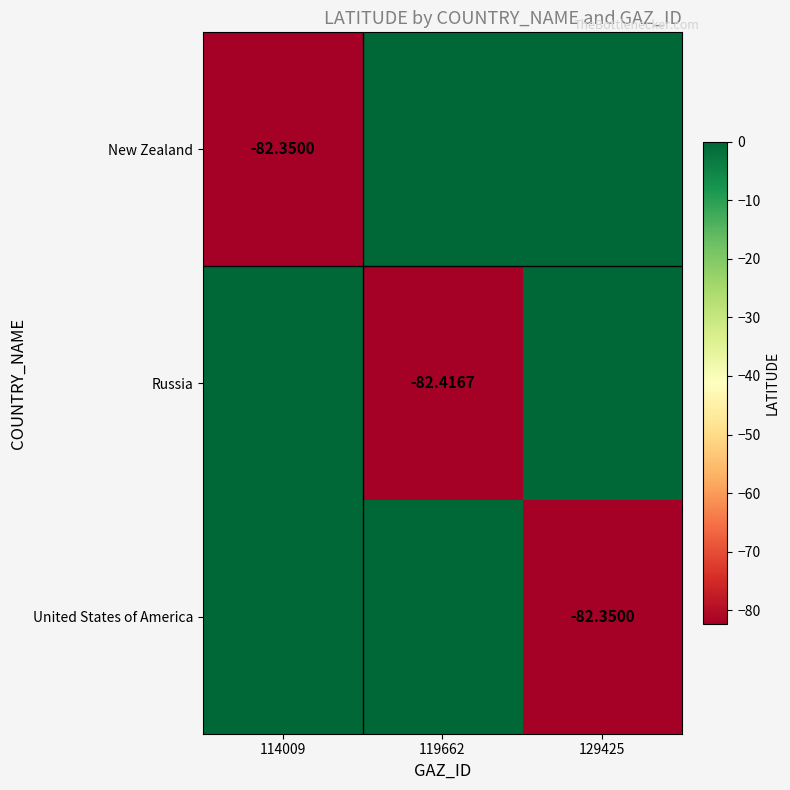

Is it true that New Zealand equals 0.0 at 119662?

True